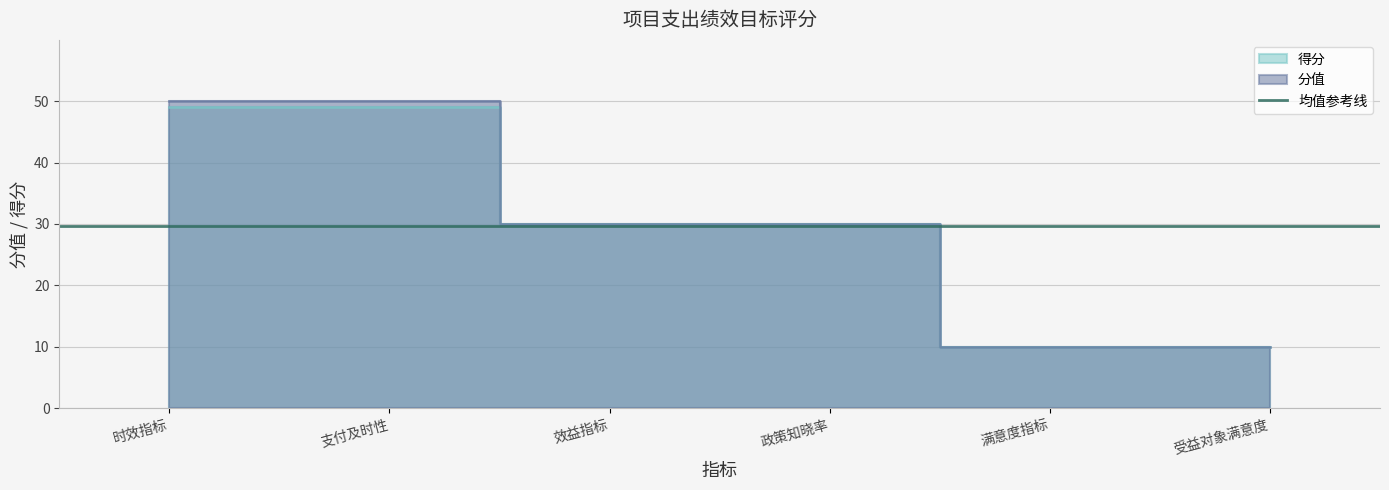

Count the 分值 values in the range 10 to 50.

6